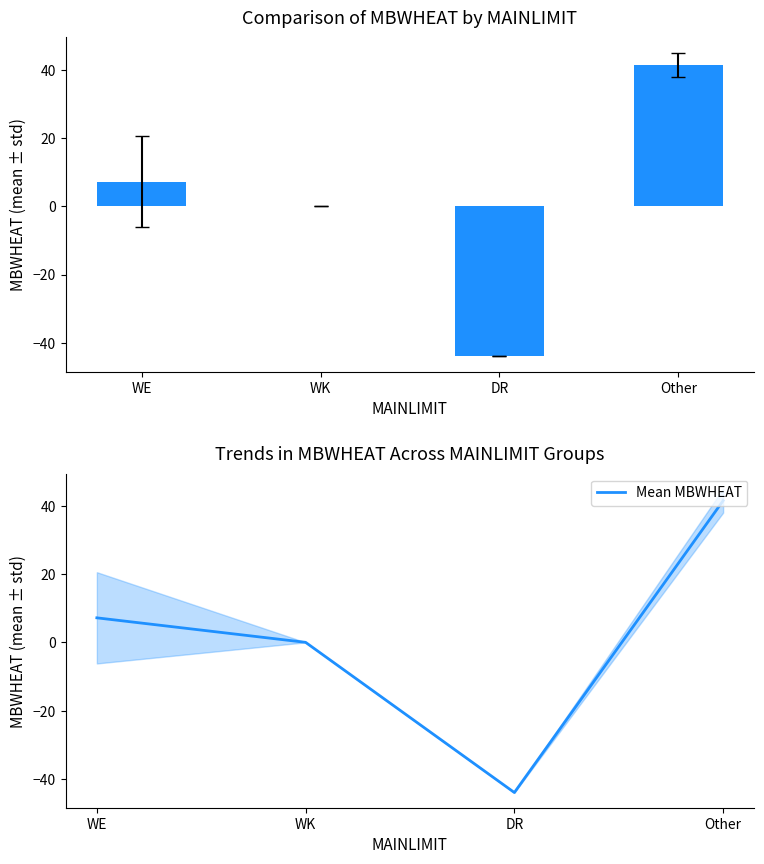

What is the greatest value displayed?

41.5